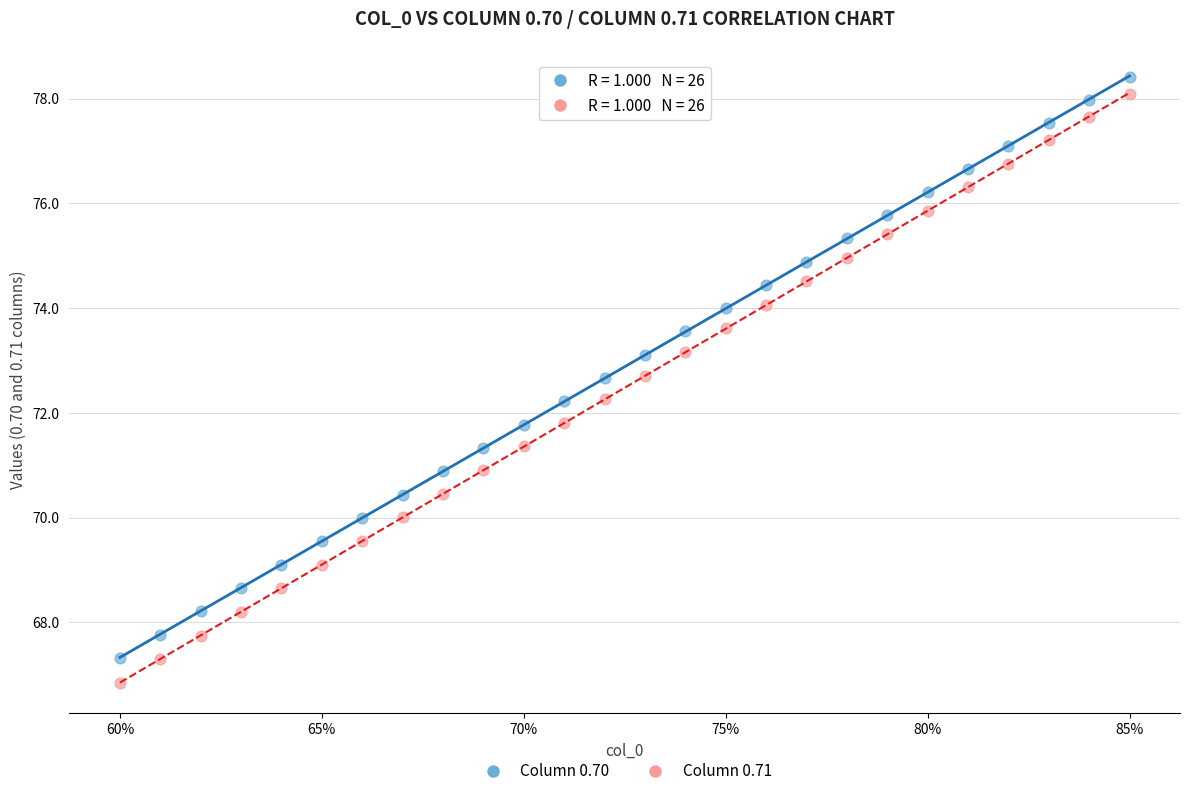

Which series reaches the minimum Y coordinate?

Column 0.71